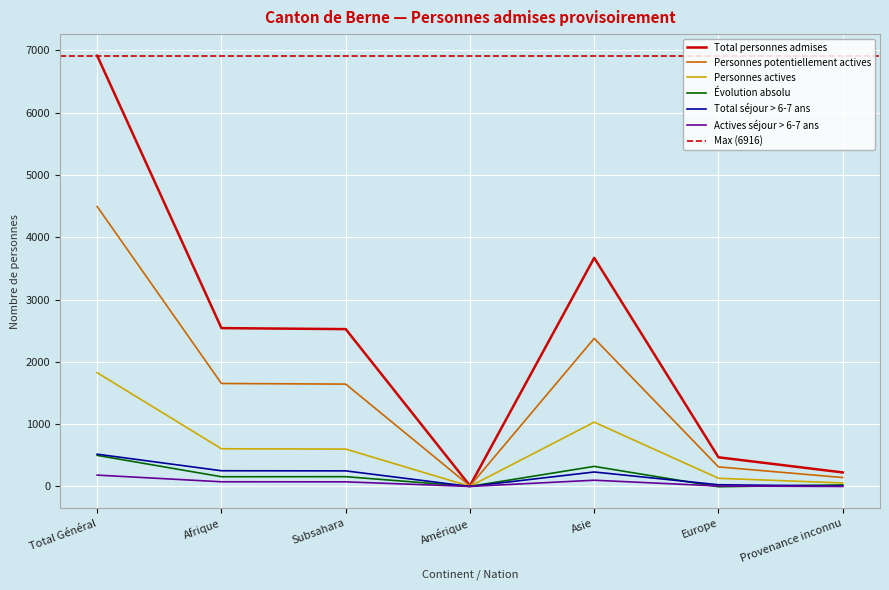

At how many categories does at least one series exceed 2865?

2